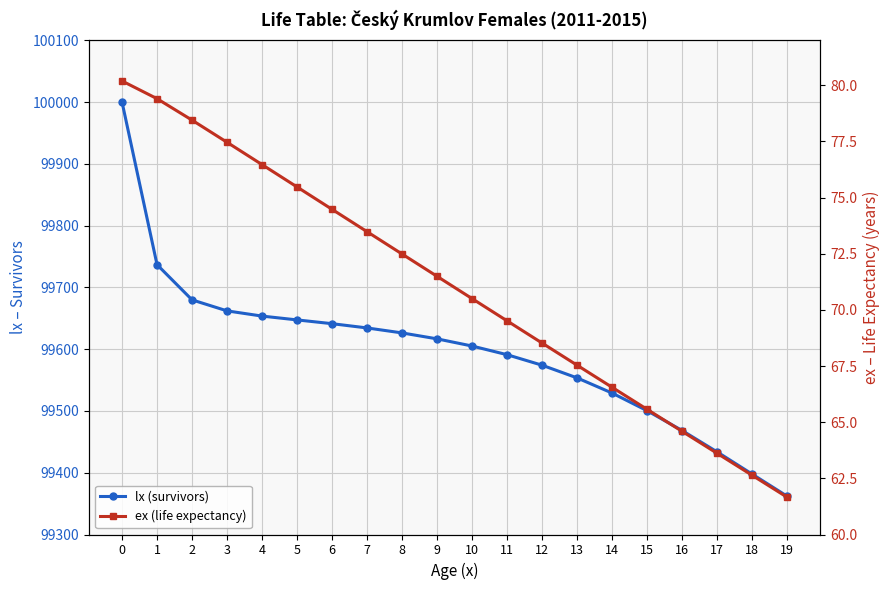

The value of ex (life expectancy) at 0 is 42.4. True or false?

False